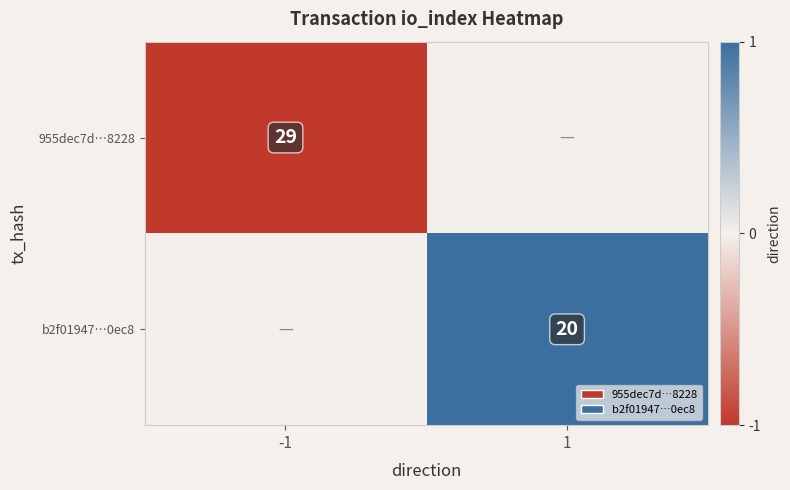

Is it true that 955dec7d…8228 equals 29 at -1?

True